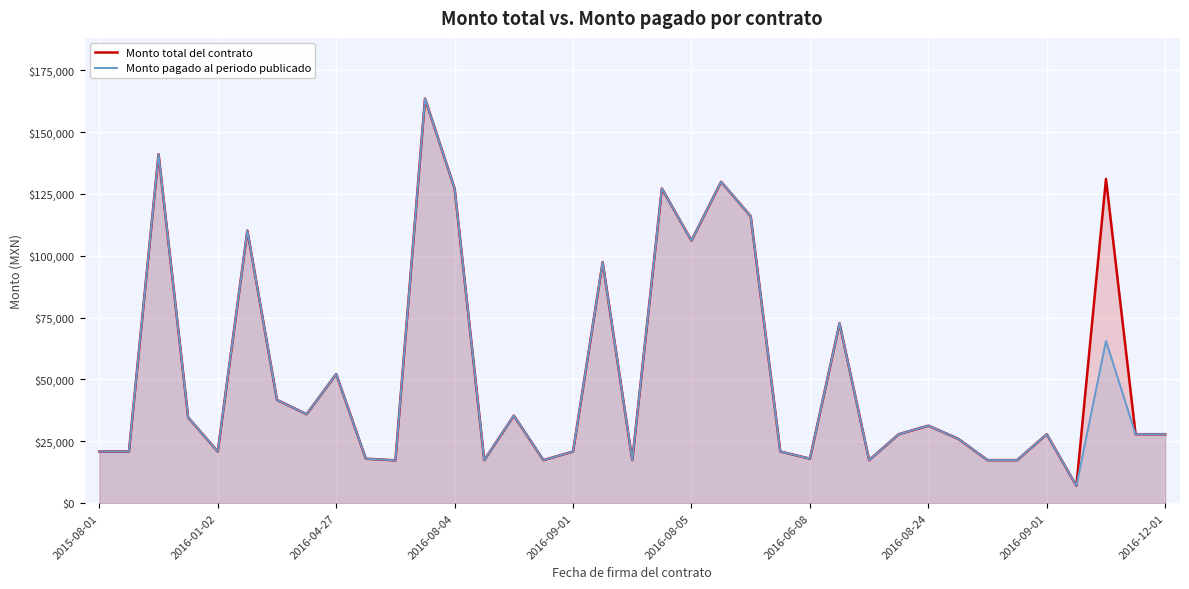

True or false: Monto pagado al periodo publicado has a value of 25172.5 at 2016-06-08.

False